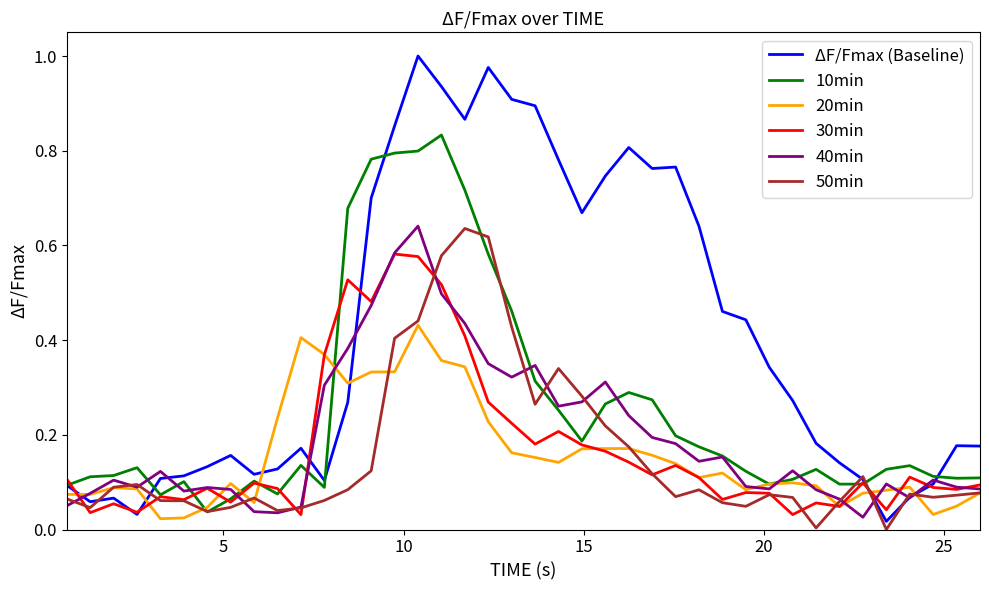

Which series has the widest spread of values?

ΔF/Fmax (Baseline)